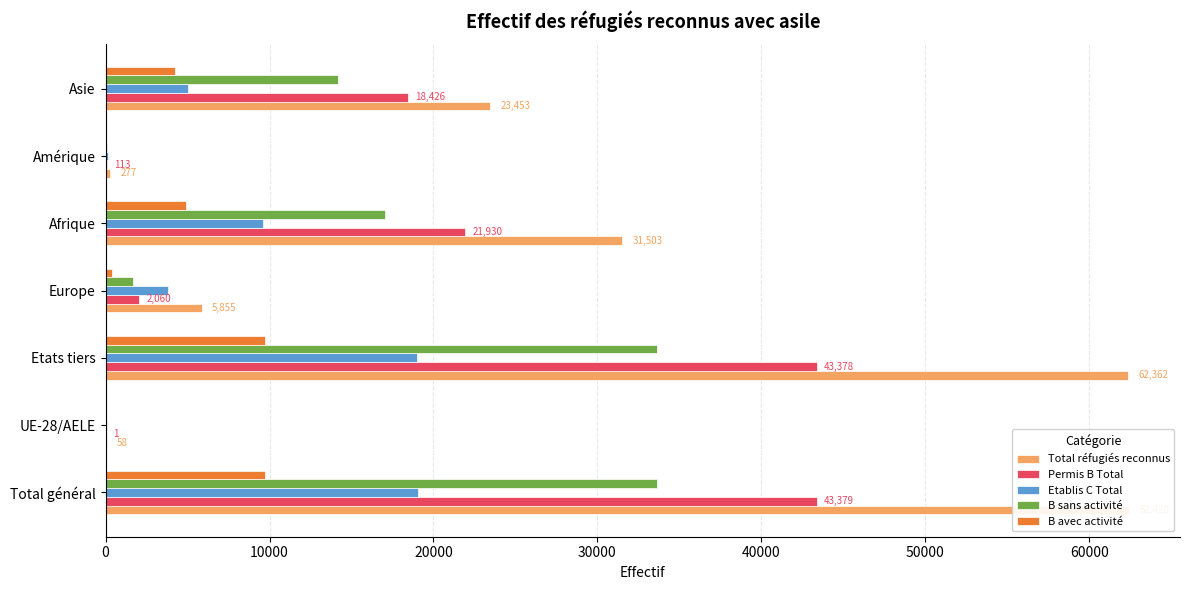

What is the spread (max minus min) of values at Total général?

52667